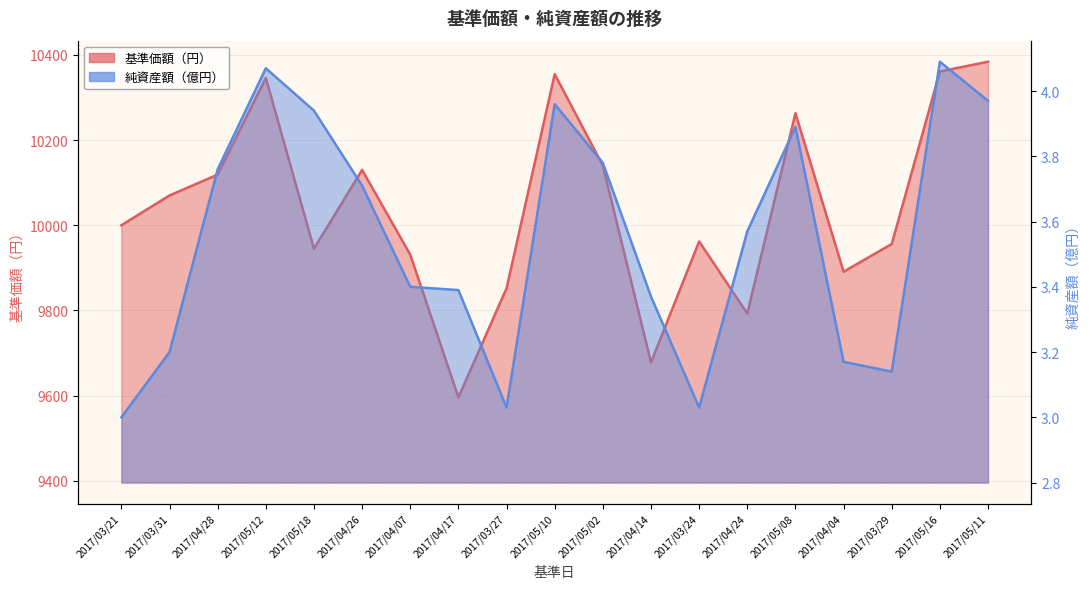

At 2017/04/14, list the series in order from smallest to largest.

純資産額（億円）, 基準価額（円）